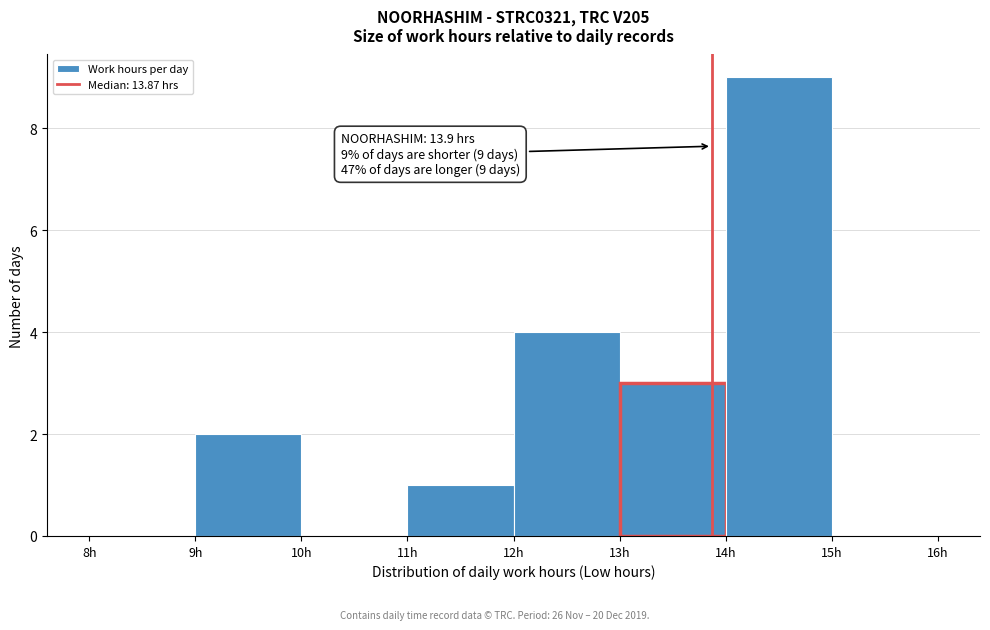

Over which range of the x-axis is the bar tallest?

14 to 15